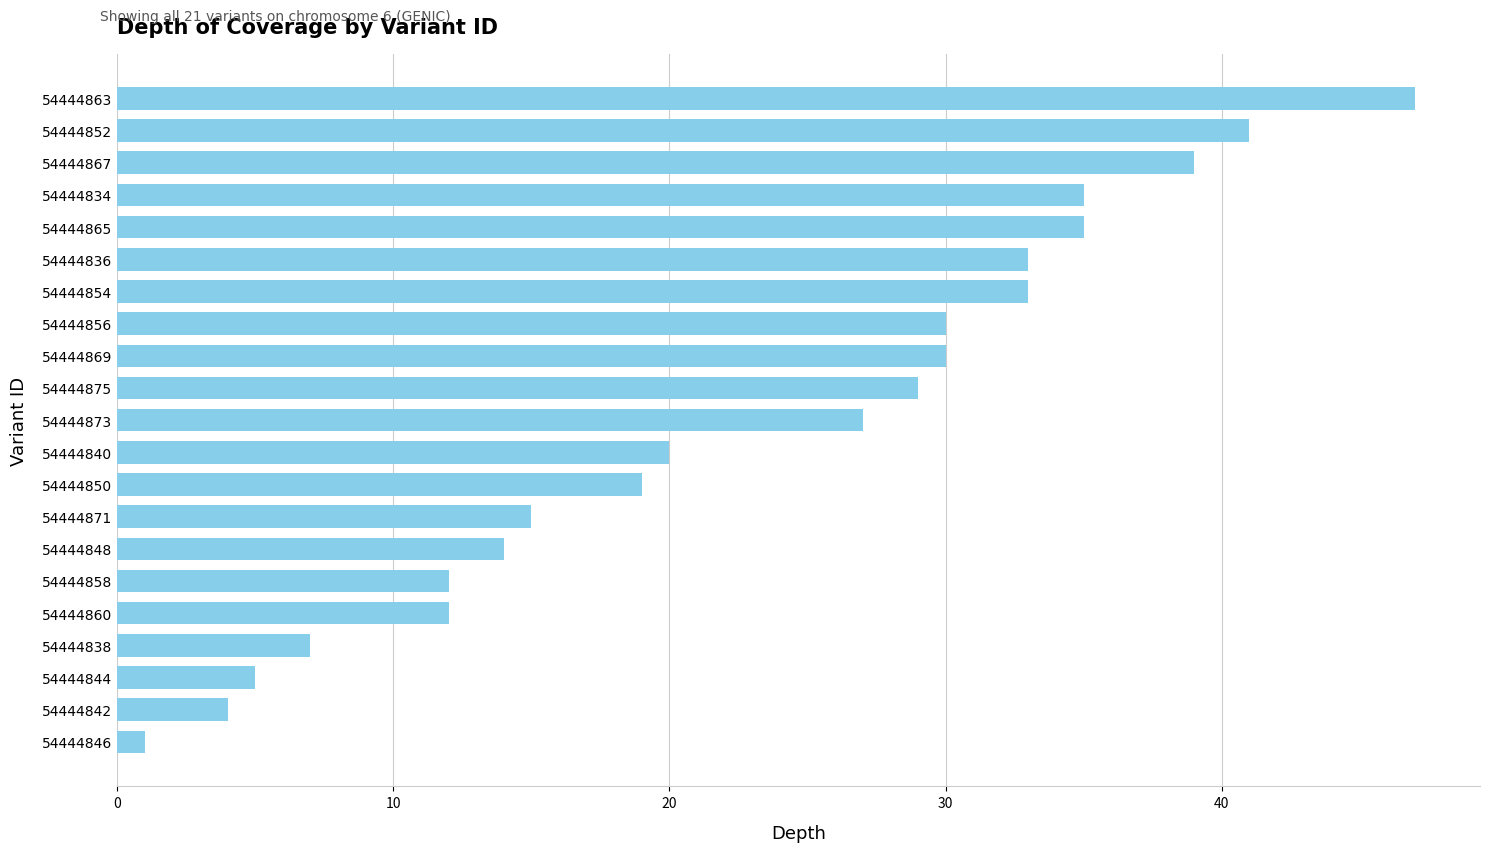

Reading top to bottom, transcribe all the data shown in this chart.

47	41	39	35	35	33	33	30	30	29	27	20	19	15	14	12	12	7	5	4	1